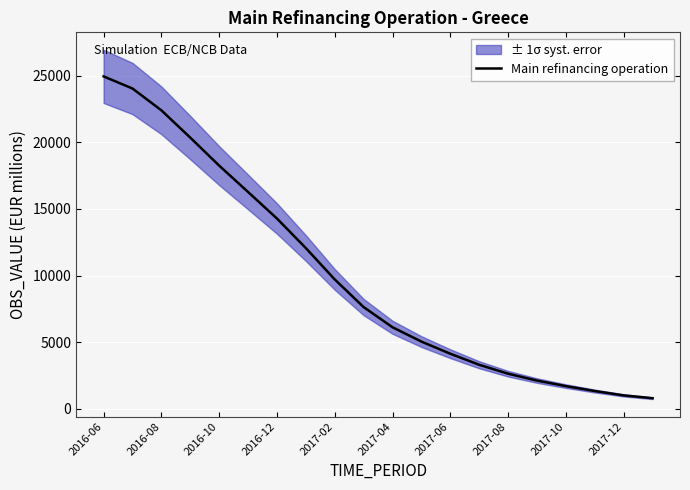

What position from the left is 2016-12?

7